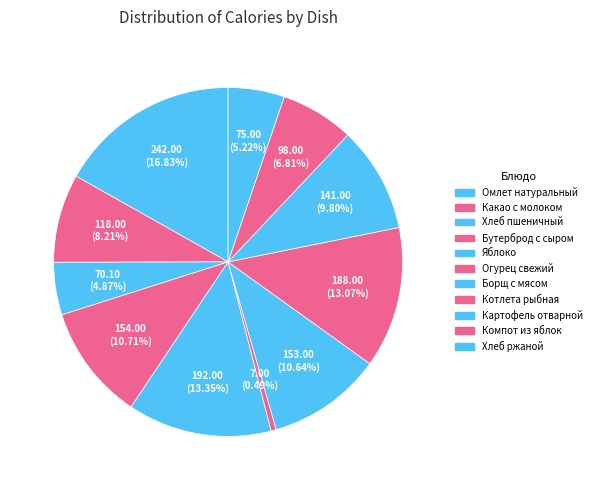

Combined, do Компот из яблок and Какао с молоком account for over 50%?

No